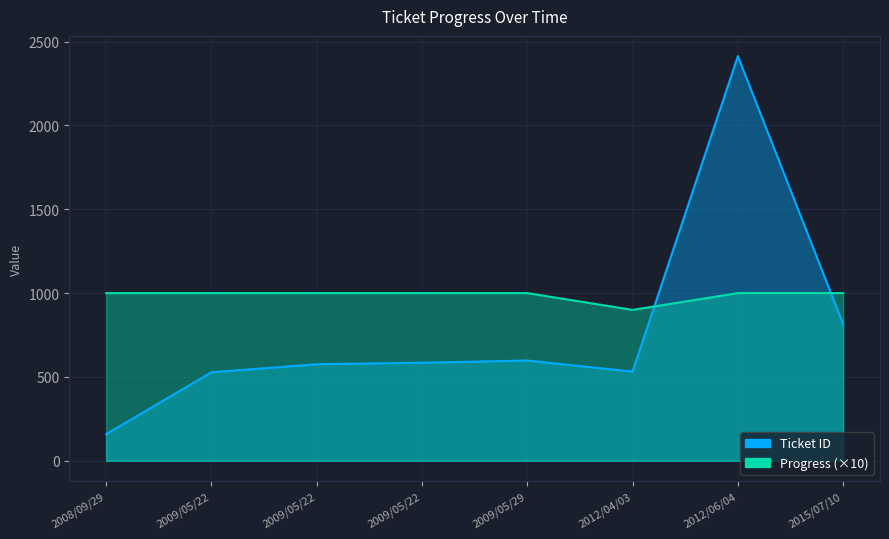

What is the minimum value shown in the chart?

90